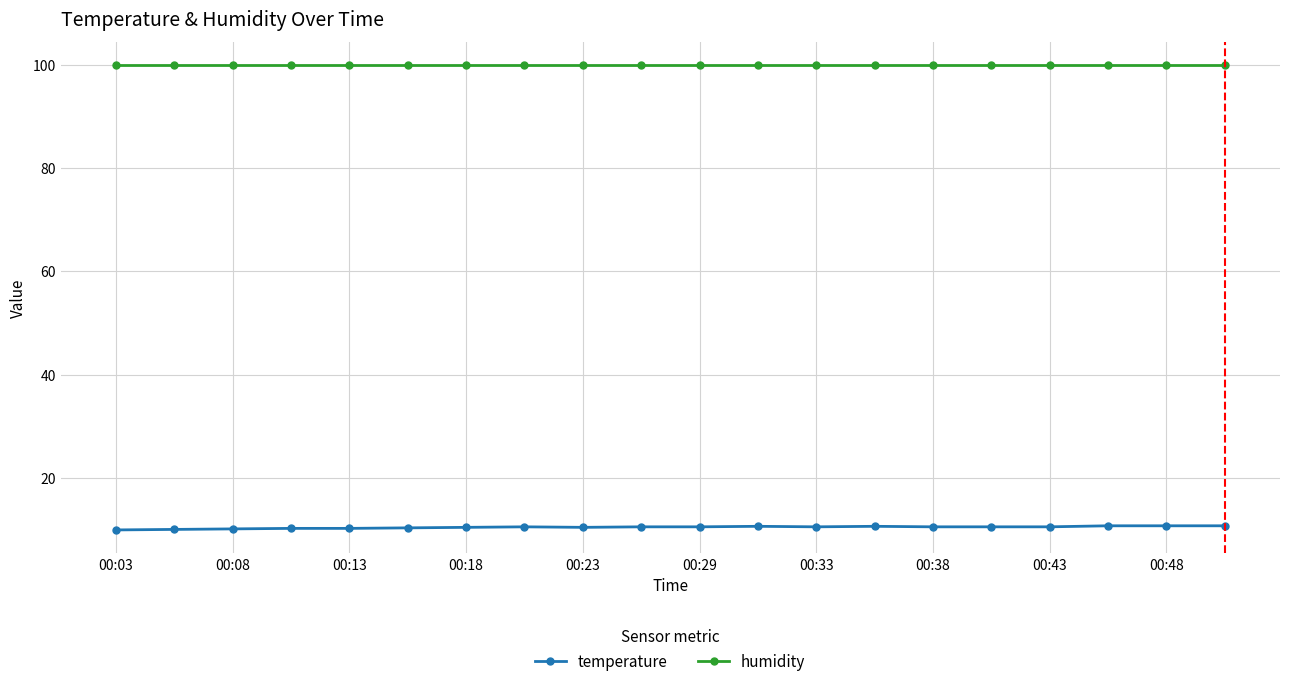

True or false: temperature and humidity cross at least once.

False